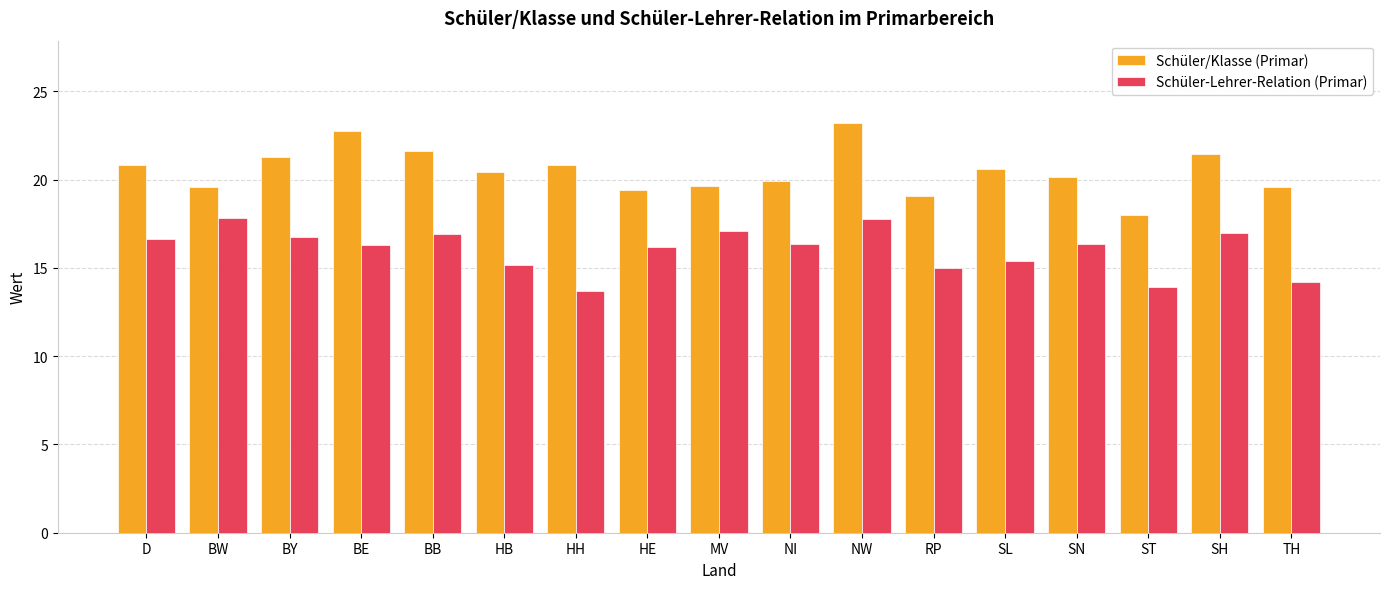

List the series in order of their peak value, highest first.

Schüler/Klasse (Primar), Schüler-Lehrer-Relation (Primar)